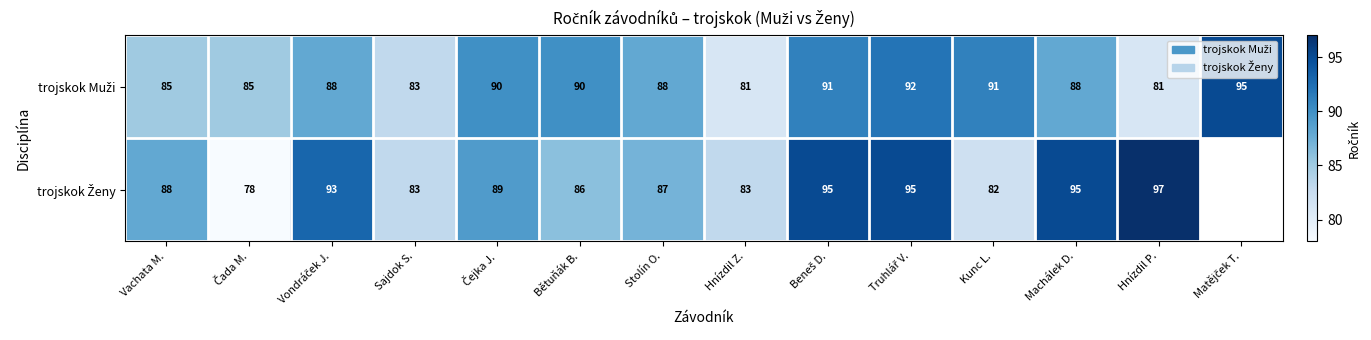

Which series has the largest range (max minus min)?

trojskok Ženy